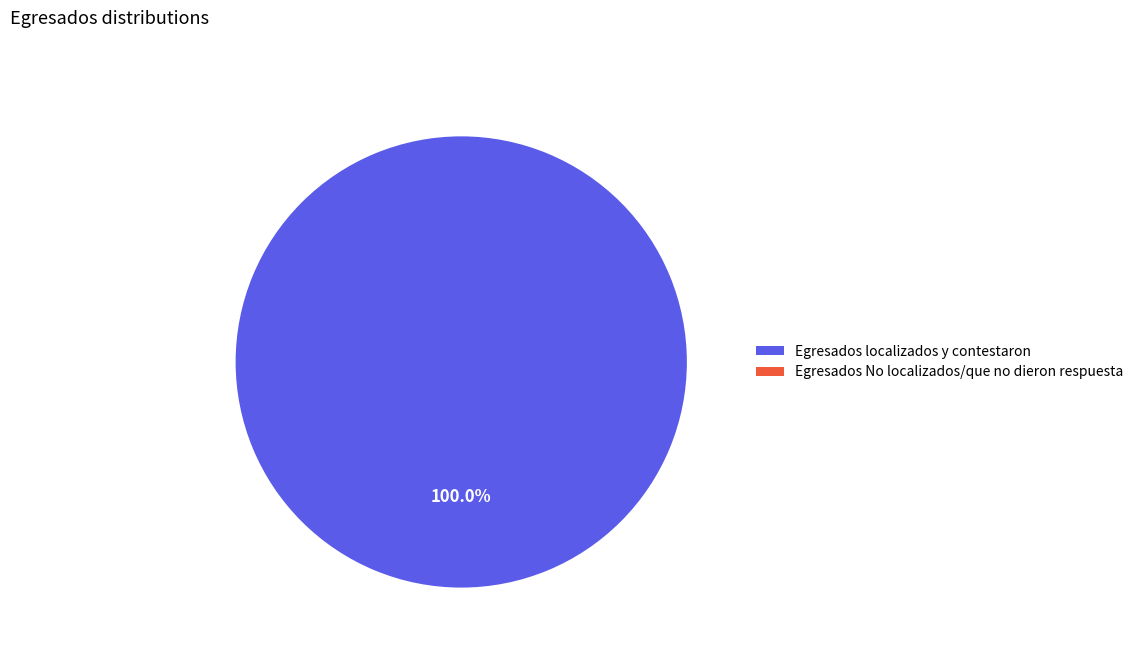

What is the total percentage of Egresados localizados y contestaron and Egresados No localizados/que no dieron respuesta?

100.0%